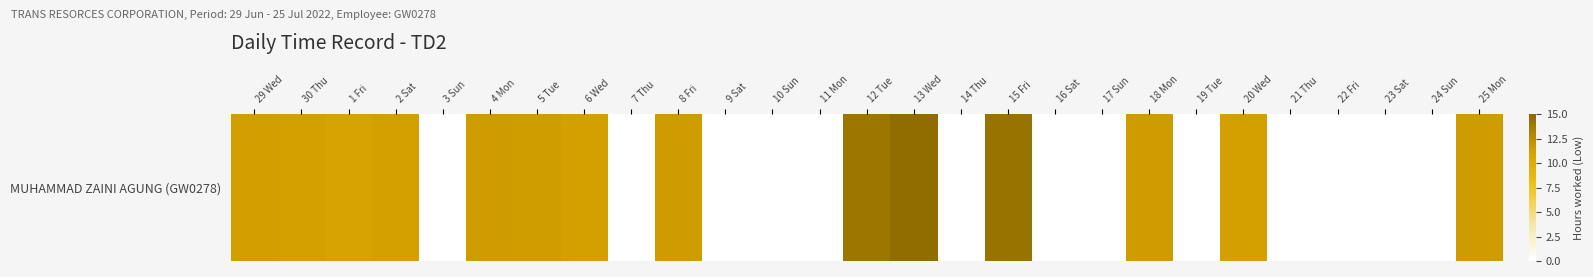

List the labels in order of value, smallest first.

3 Sun, 7 Thu, 9 Sat, 10 Sun, 11 Mon, 14 Thu, 16 Sat, 17 Sun, 19 Tue, 21 Thu, 22 Fri, 23 Sat, 24 Sun, 1 Fri, 2 Sat, 6 Wed, 20 Wed, 30 Thu, 29 Wed, 5 Tue, 25 Mon, 4 Mon, 8 Fri, 18 Mon, 12 Tue, 15 Fri, 13 Wed